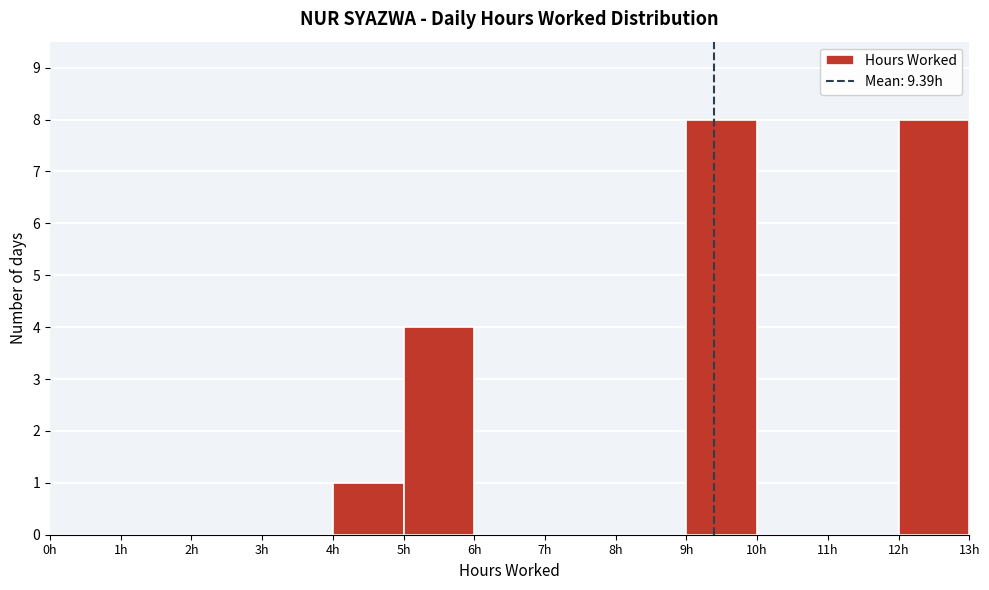

Reading left to right, transcribe this chart: for each bar, give the range it covers on the x-axis and its height. The values are not printed on the chart, so give them approximately, as read against the axis.

0 to 1: 0
1 to 2: 0
2 to 3: 0
3 to 4: 0
4 to 5: 1
5 to 6: 4
6 to 7: 0
7 to 8: 0
8 to 9: 0
9 to 10: 8
10 to 11: 0
11 to 12: 0
12 to 13: 8